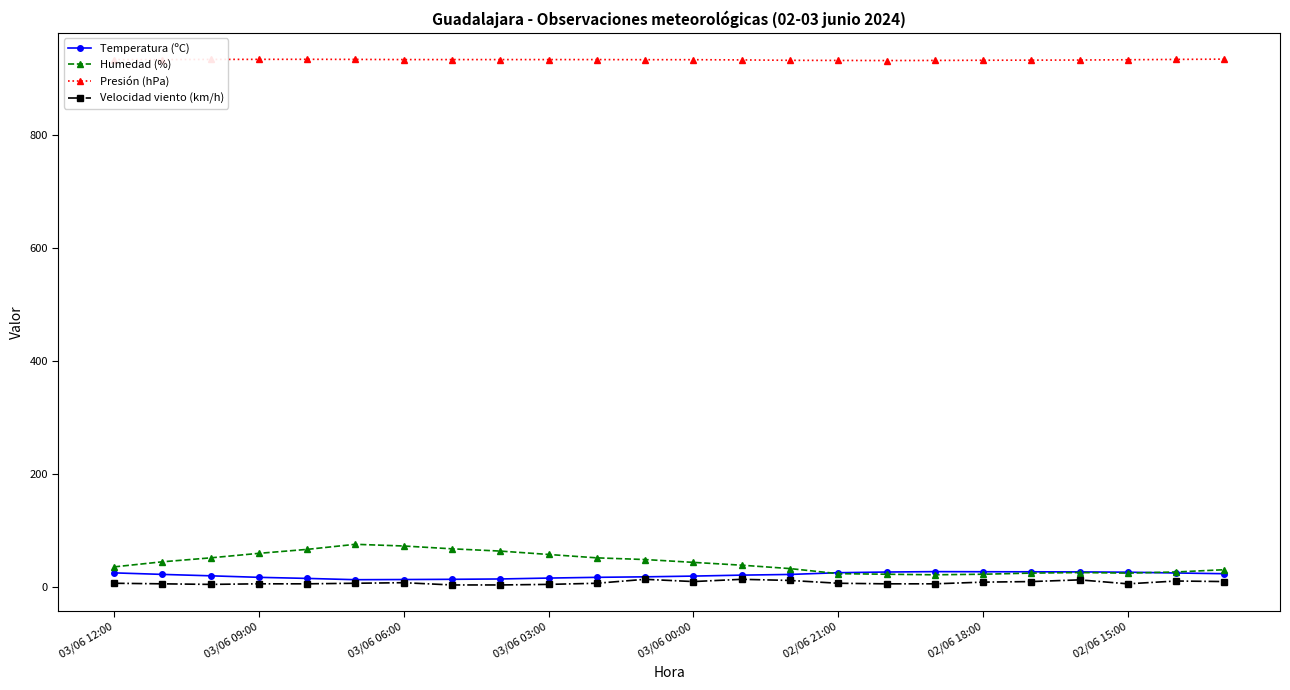

At how many categories does at least one series exceed 426?

24